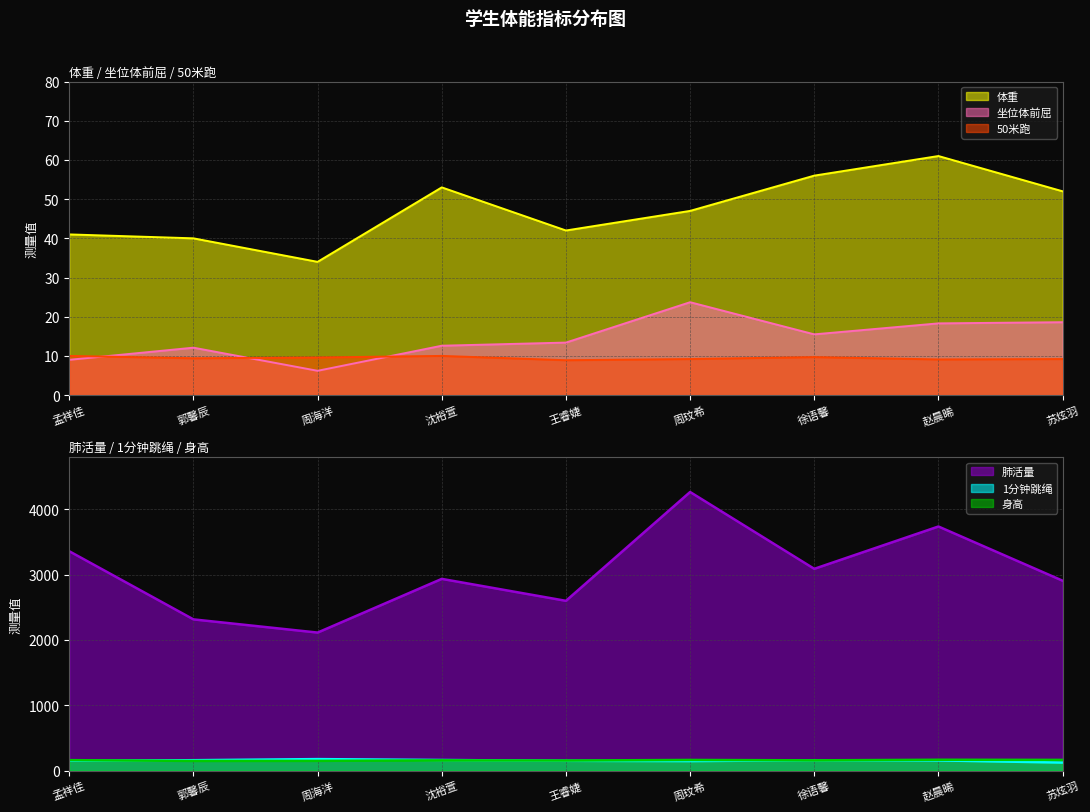

Reading left to right, transcribe all the data shown in this chart.

体重: 41.0	40.0	34.0	53.0	42.0	47.0	56.0	61.0	52.0
坐位体前屈: 9.0	12.1	6.2	12.6	13.4	23.7	15.5	18.3	18.6
50米跑: 10.0	9.4	9.6	10.0	8.9	9.2	9.7	9.1	9.2
肺活量: 3358.0	2315.0	2113.0	2935.0	2599.0	4265.0	3089.0	3737.0	2907.0
1分钟跳绳: 151.0	159.0	176.0	162.0	150.0	146.0	158.0	156.0	123.0
身高: 160.0	148.0	149.0	157.0	154.0	163.0	157.0	166.0	164.0